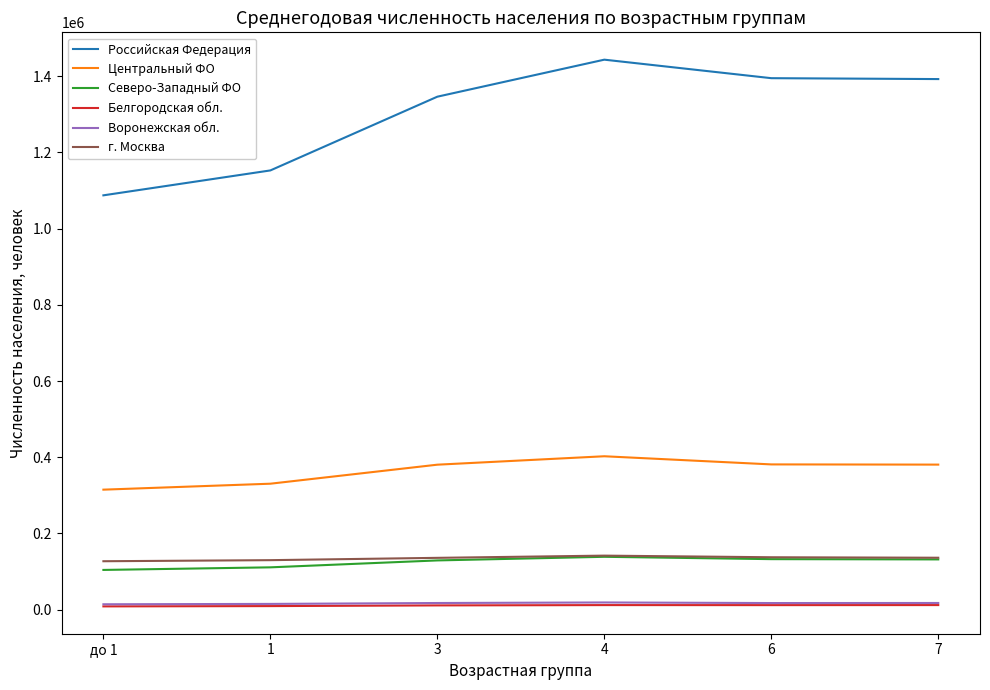

Which series has the largest range (max minus min)?

Российская Федерация